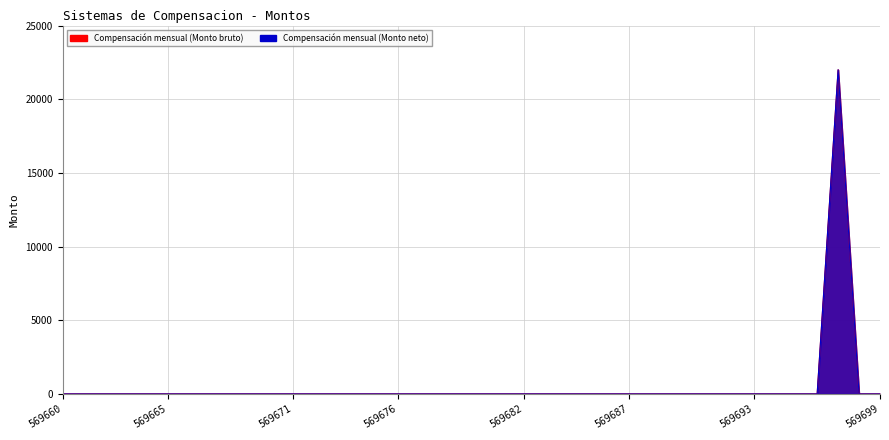

What are all the series names shown in the legend?

Compensación mensual (Monto bruto), Compensación mensual (Monto neto)